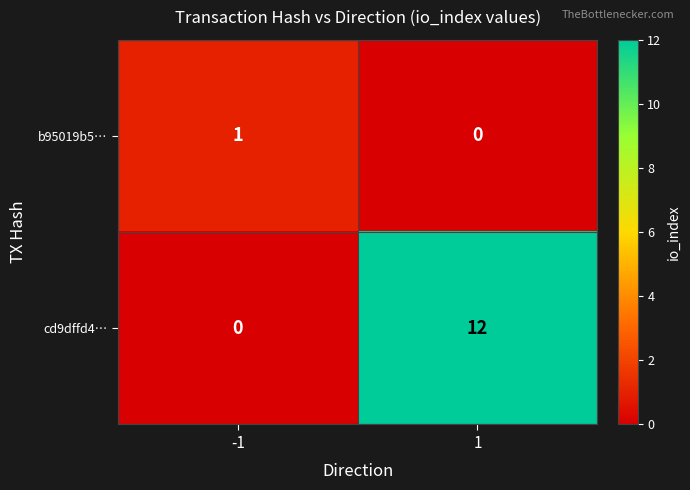

Which series has the largest total across all categories?

cd9dffd4…